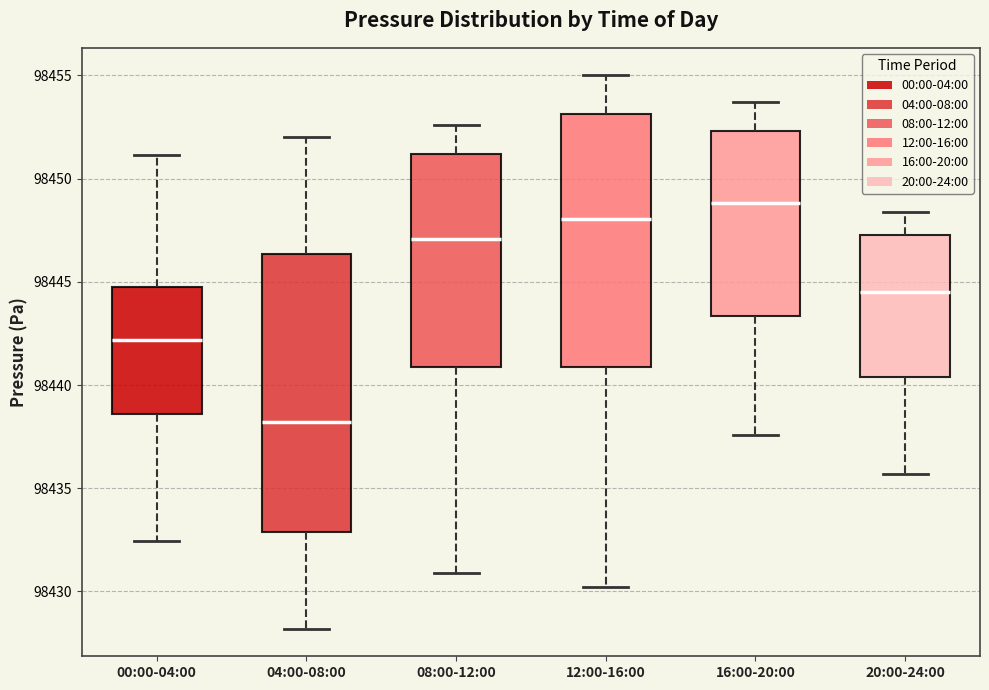

Comparing the boxes themselves (not the whiskers), which one is the tallest?

04:00-08:00